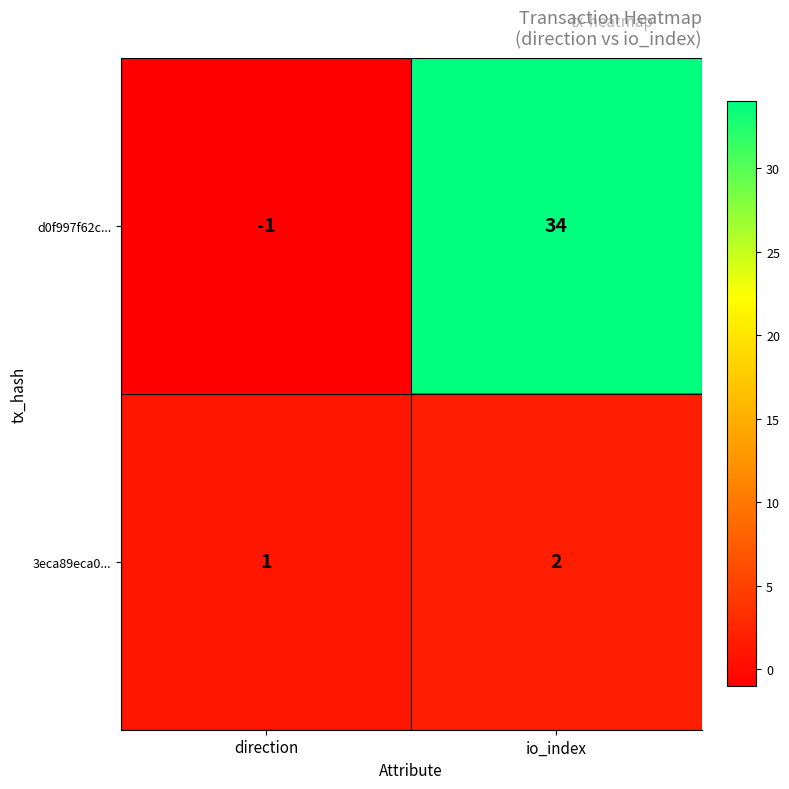

True or false: 3eca89eca0... has a value of 4 at io_index.

False